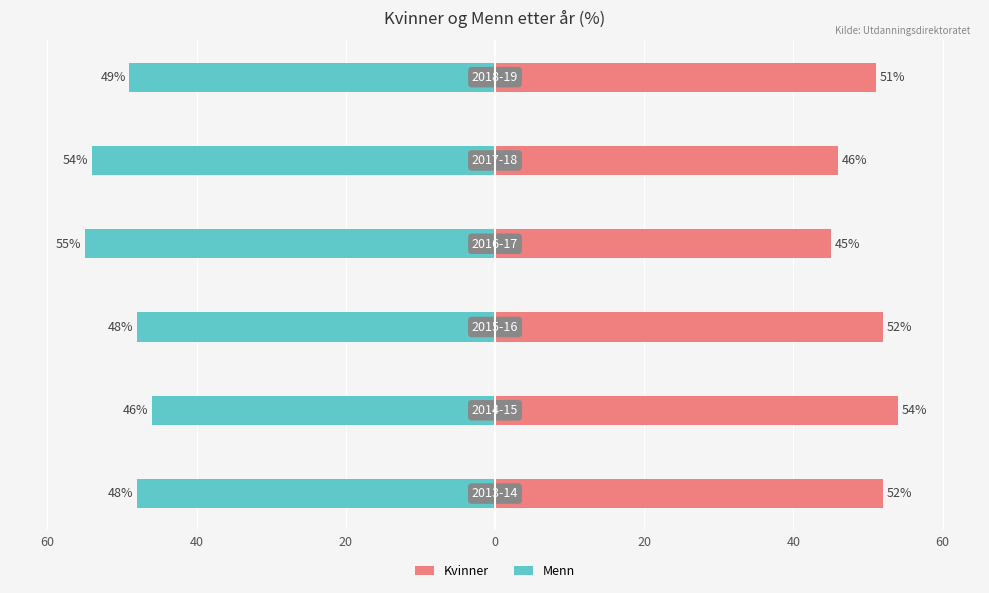

What is the sum of all Kvinner values?

300